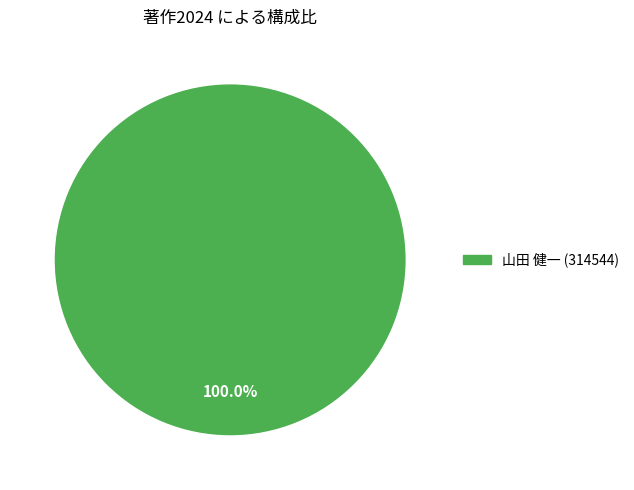

Does any single category account for the majority?

Yes